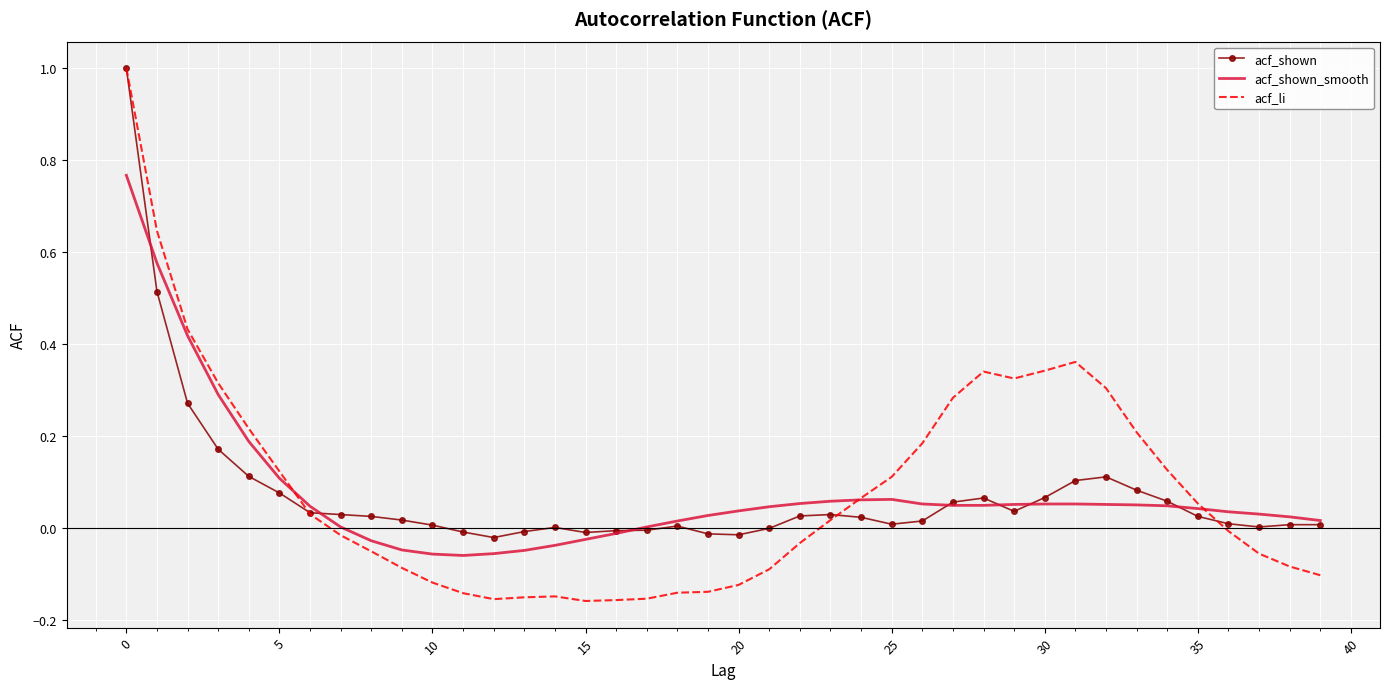

How many series are shown in this chart?

3